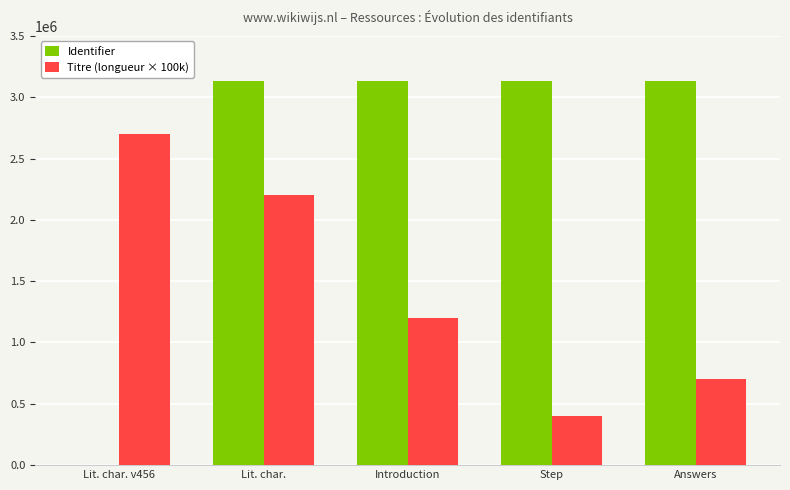

How many groups of bars are there?

5